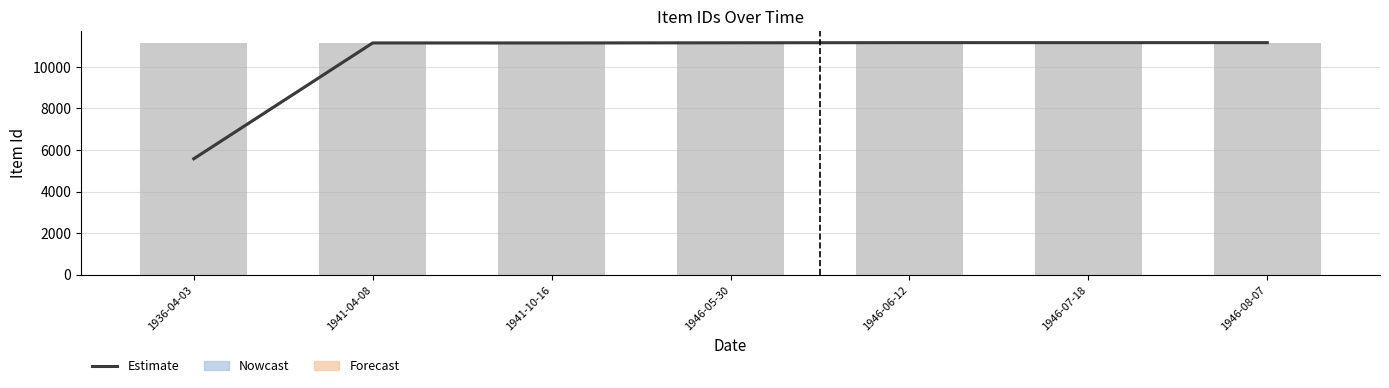

Count the number of categories in the chart.

7